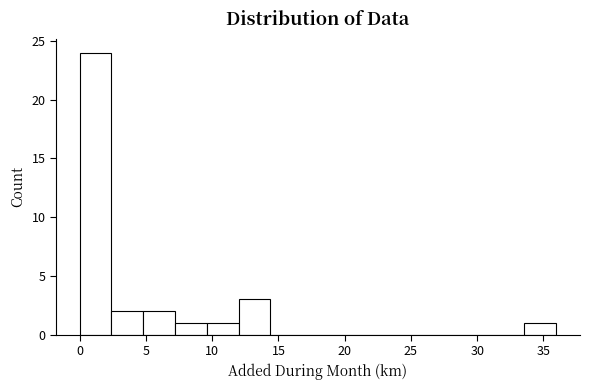

Reading left to right, list every bar in this chart as the range it spans on the x-axis followed by its height. Neither the bar edges nor the heights are printed on the chart, so give them approximately, as read against the axes.

0.0 to 2.5: 24
2.5 to 5.0: 2
5.0 to 7.0: 2
7.0 to 9.5: 1
9.5 to 12.0: 1
12.0 to 14.5: 3
14.5 to 17.0: 0
17.0 to 19.0: 0
19.0 to 21.5: 0
21.5 to 24.0: 0
24.0 to 26.5: 0
26.5 to 29.0: 0
29.0 to 31.0: 0
31.0 to 33.5: 0
33.5 to 36.0: 1